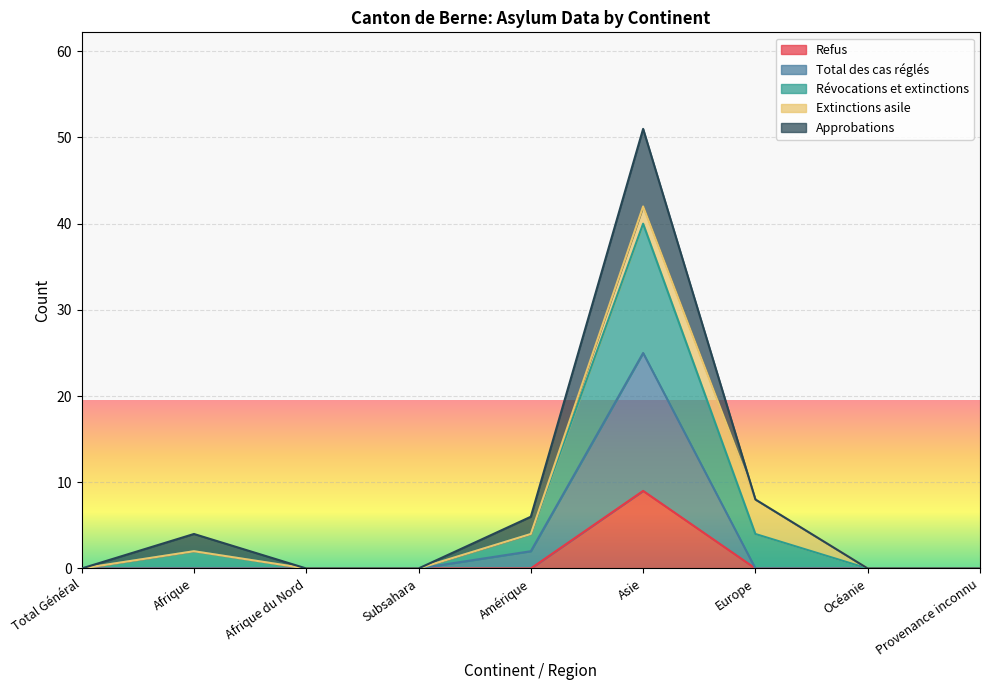

Is it true that Refus equals 15 at Asie?

False